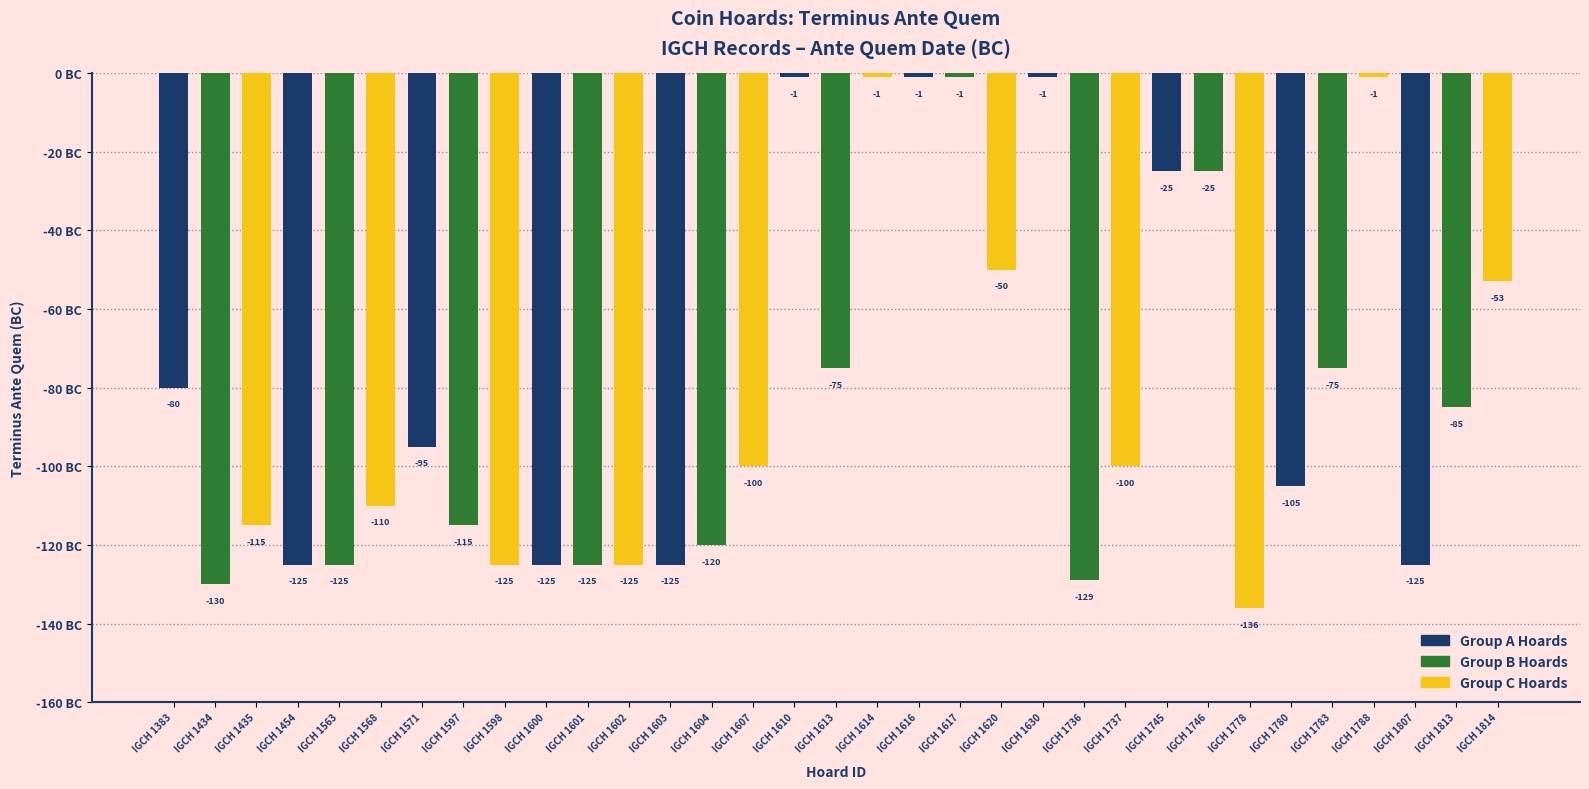

Which has a higher value, IGCH 1603 or IGCH 1607?

IGCH 1607